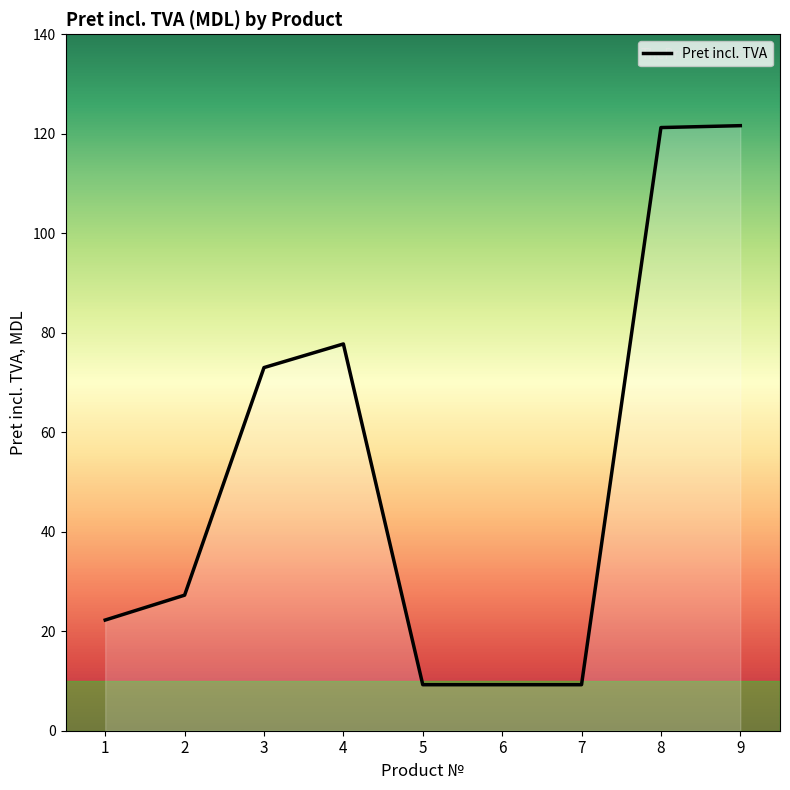

What is the maximum value shown in the chart?

121.6